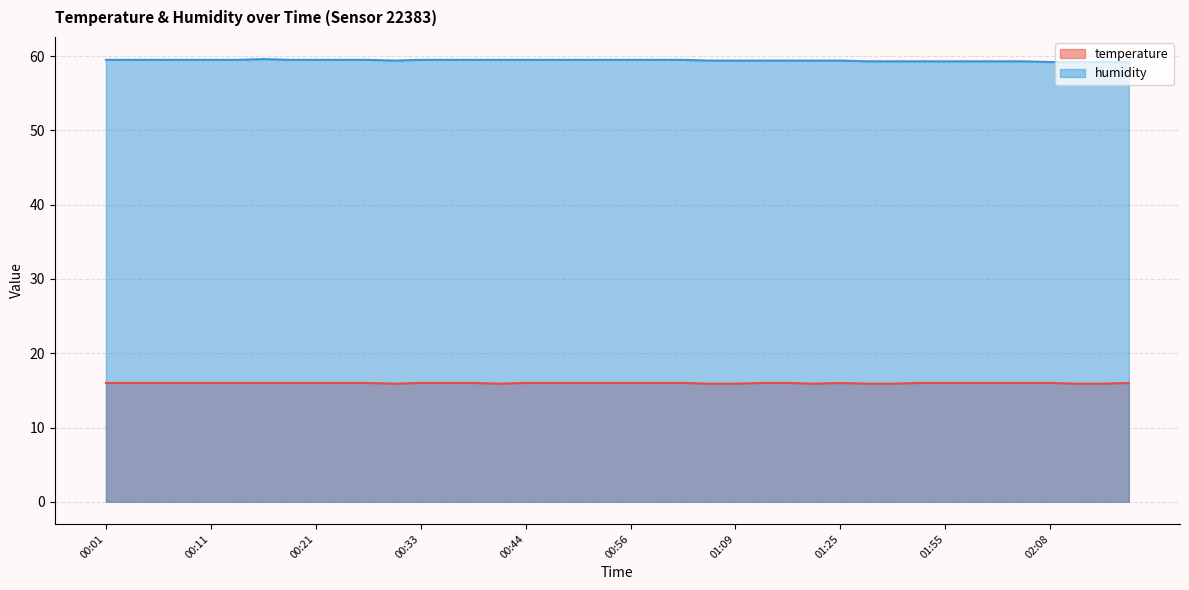

Is it true that humidity equals 77.8 at 00:11?

False